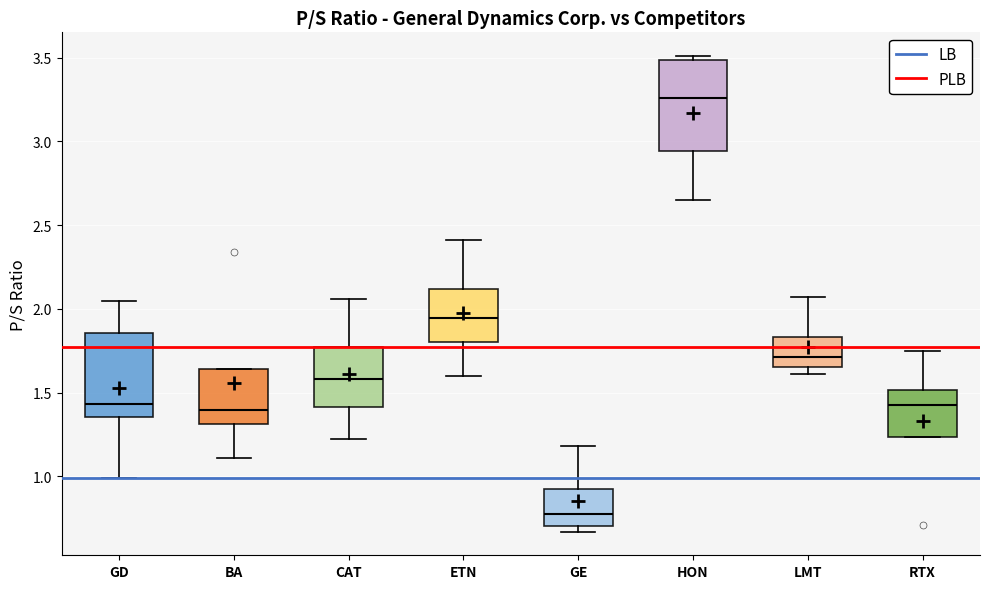

Where is the upper edge of the box for GE on the y-axis? The values are not printed on the chart, so give them approximately, as read against the axis.

0.95